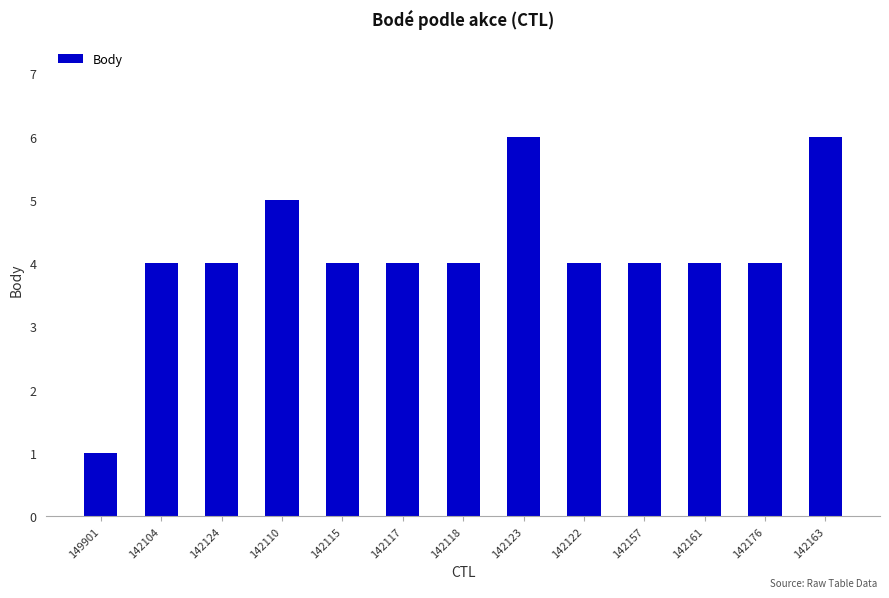

Are the bars grouped side by side (vs. stacked)?

No